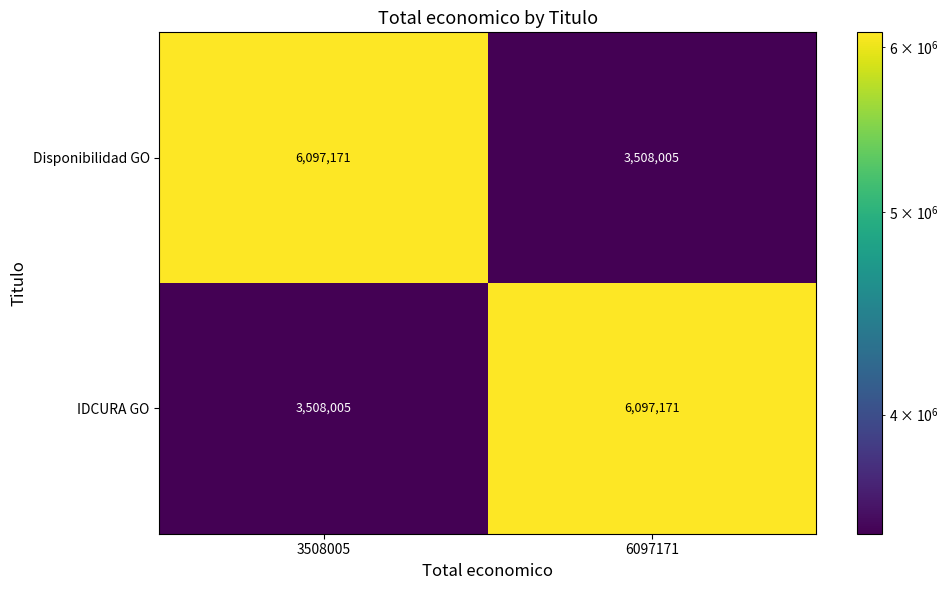

The value of Disponibilidad GO at 3508005 is 3889222. True or false?

False